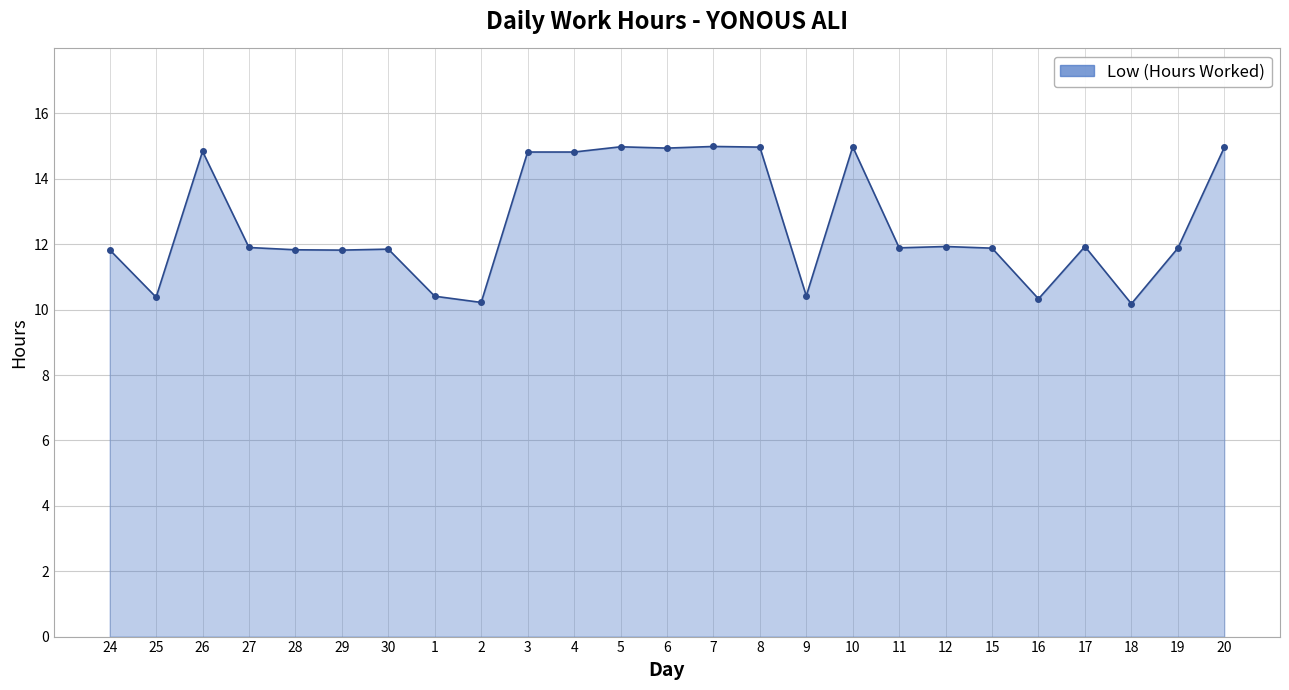

What is the sum of the values at 28 and 7?

26.8